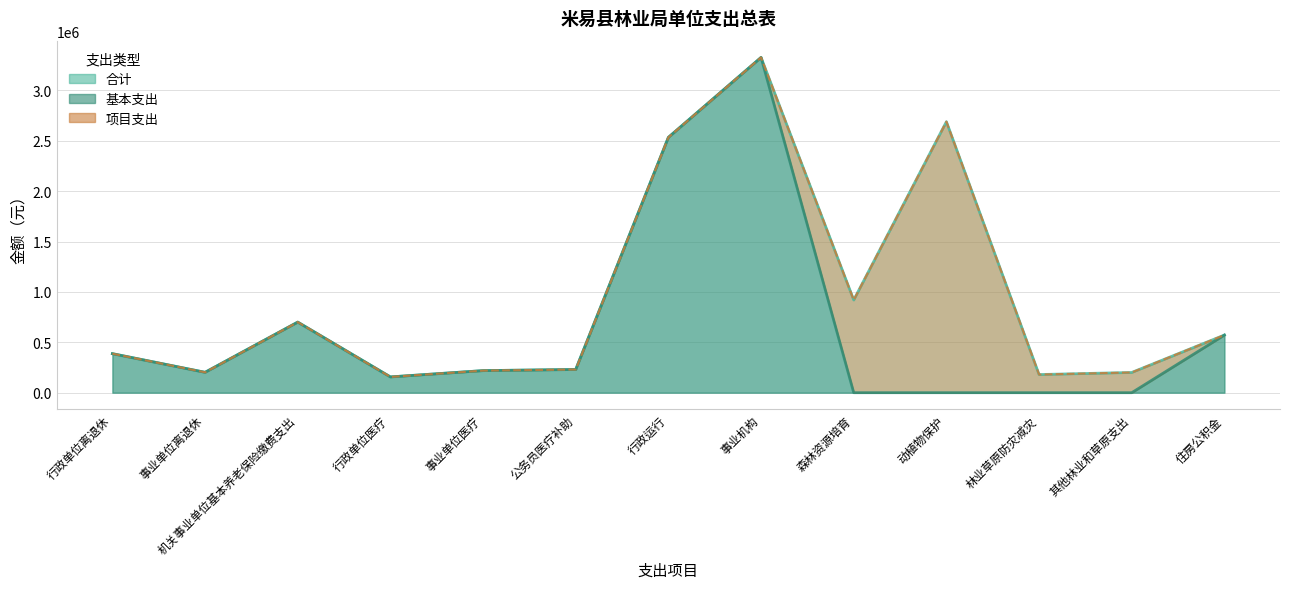

Where does the 基本支出 series first go above 218964?

行政单位离退休